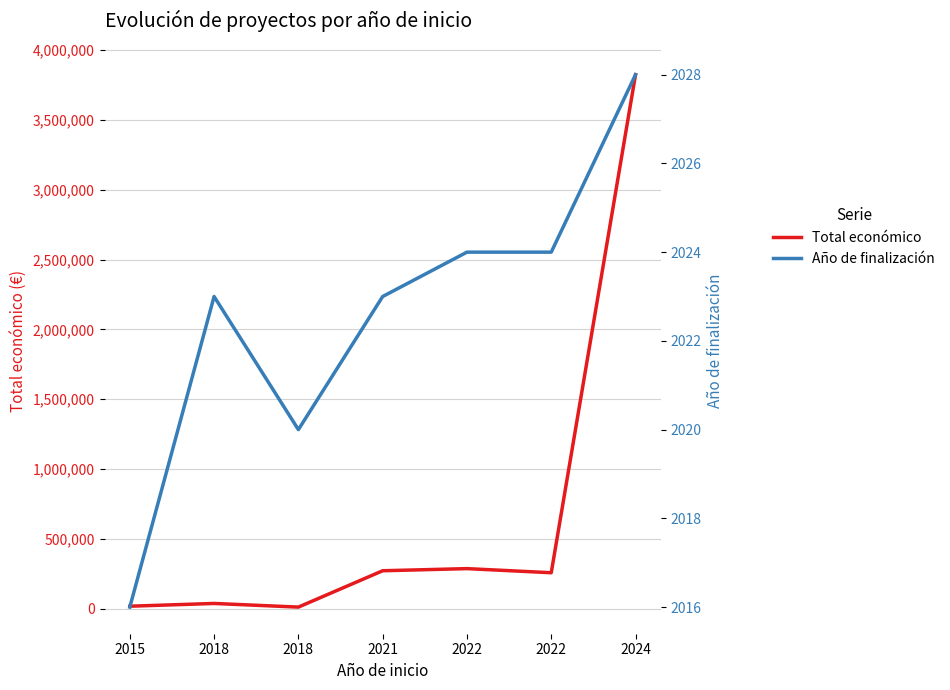

The Total económico series shows 37924 at 2018. True or false?

True